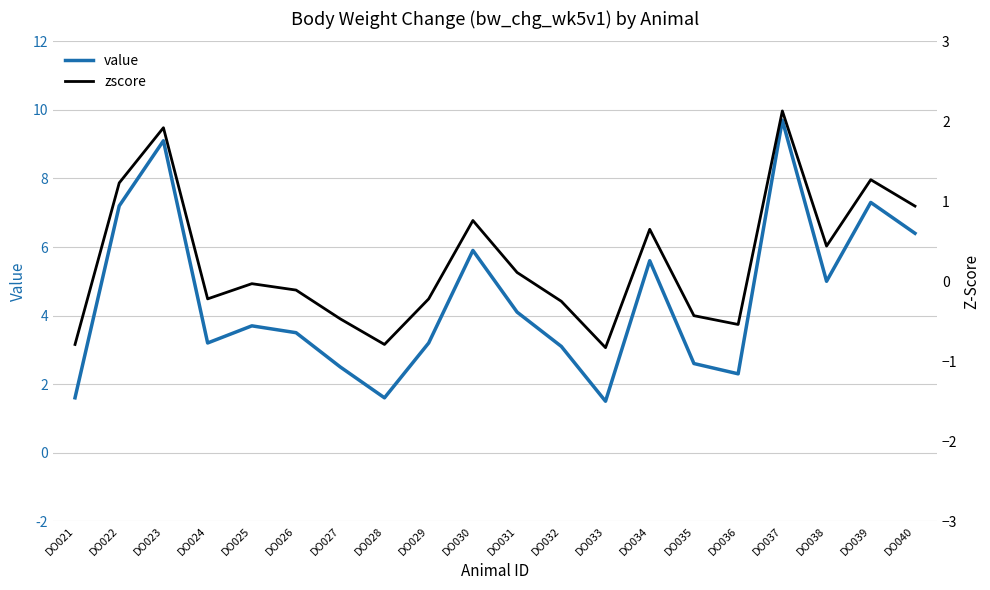

True or false: value and zscore cross at least once.

False